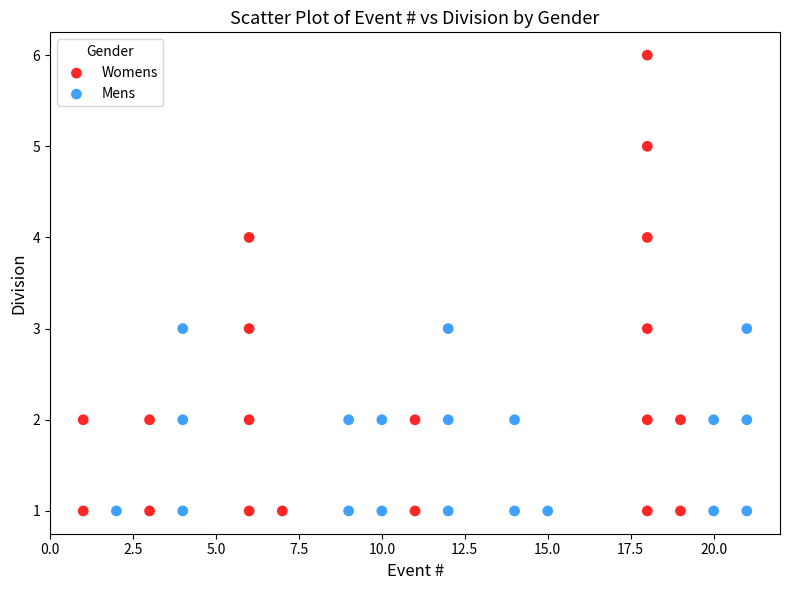

Which series has the largest Y range (max minus min)?

Womens